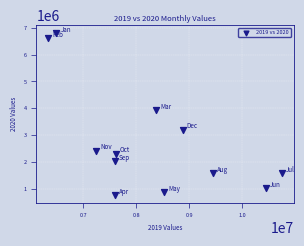

What is the average Y value?

2763355.4